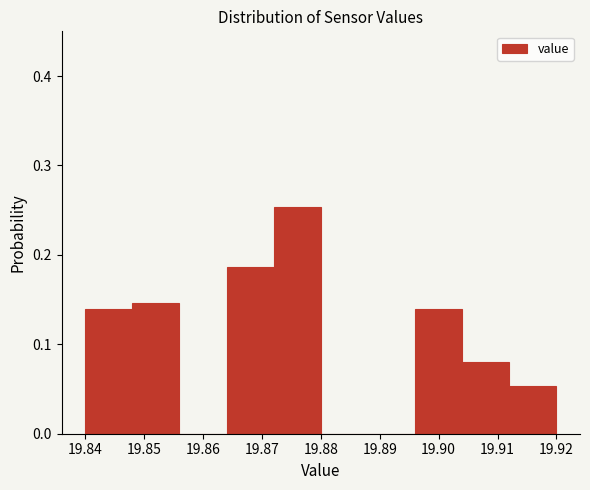

What is the height of the bar covering 19.840 to 19.848 on the x-axis? The values are not printed on the chart, so give them approximately, as read against the axis.

0.14